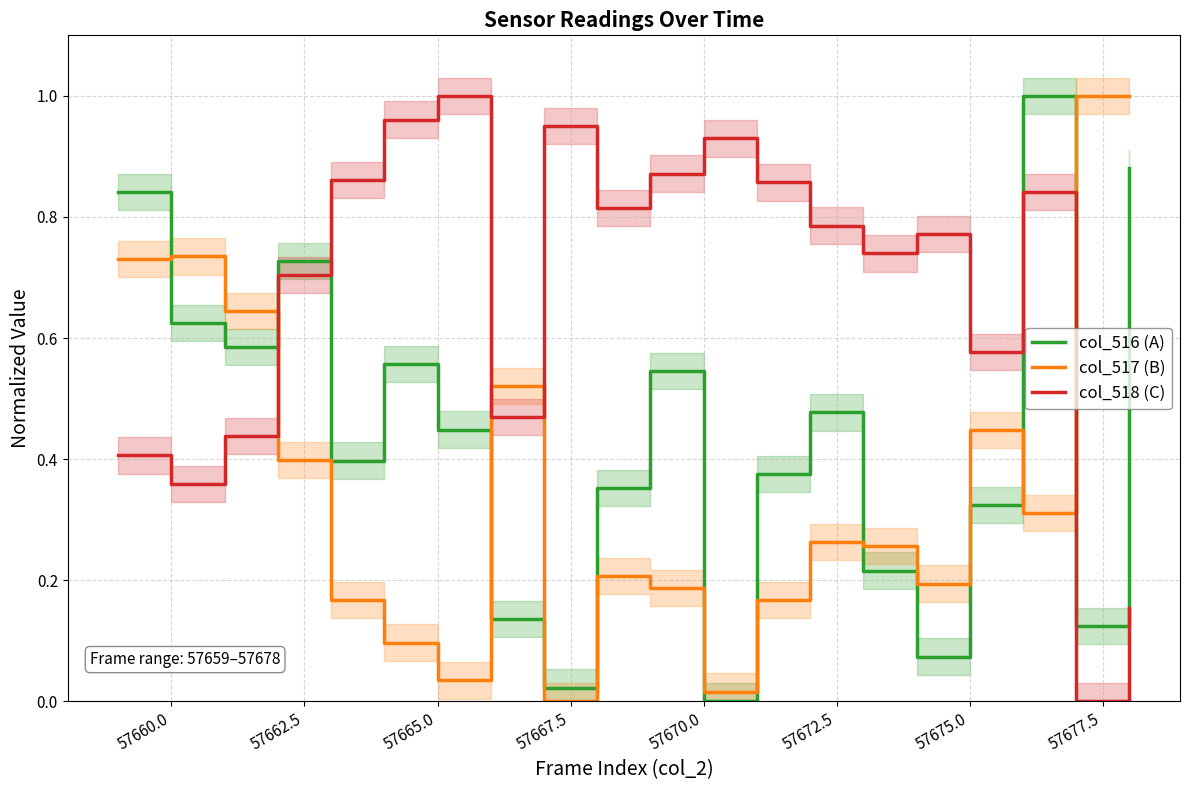

Which series ends up on top after the final intersection of col_516 (A) and col_518 (C)?

col_516 (A)